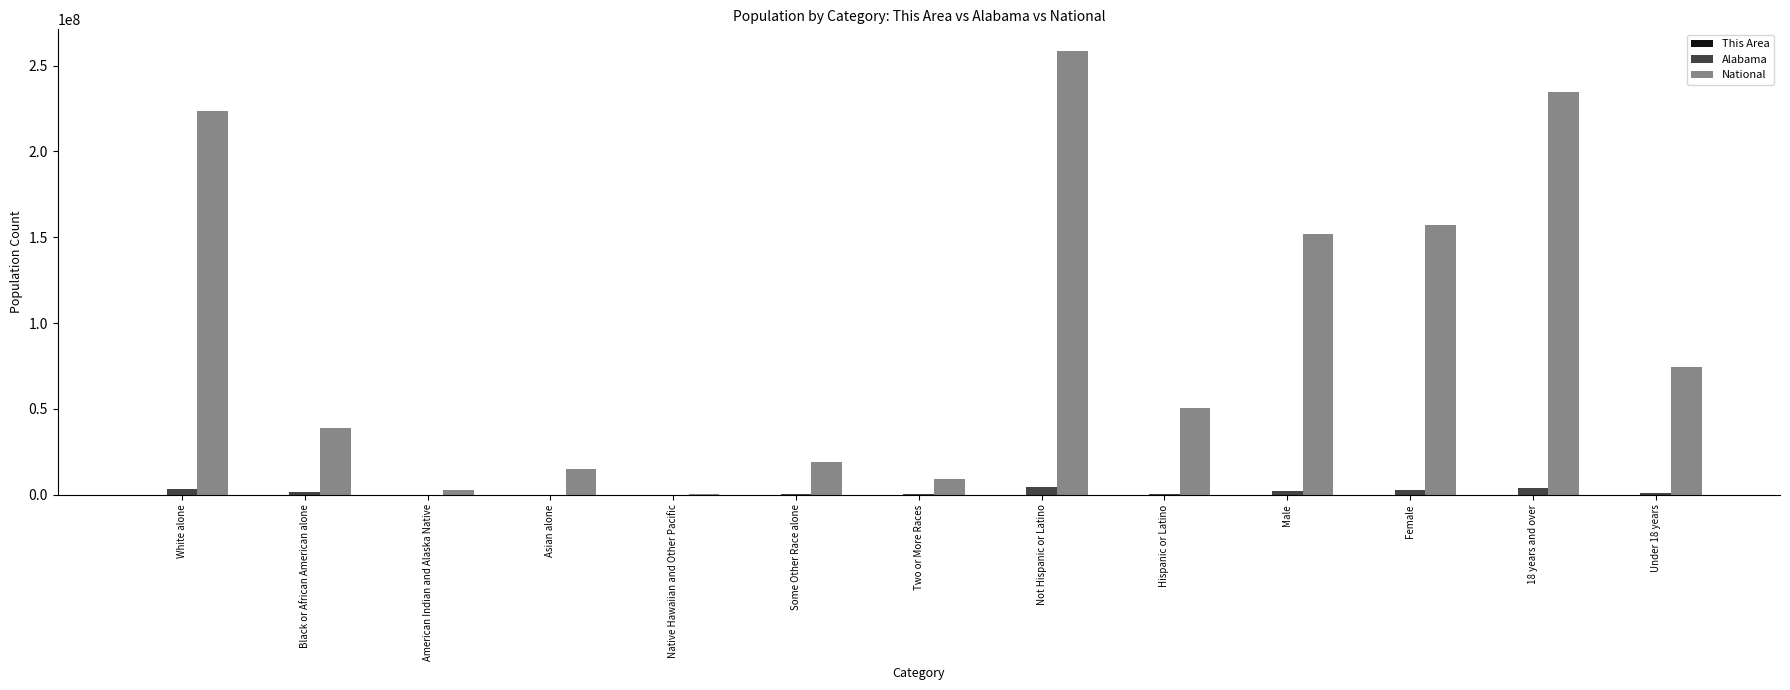

What is the total value across all series at White alone?

226828977